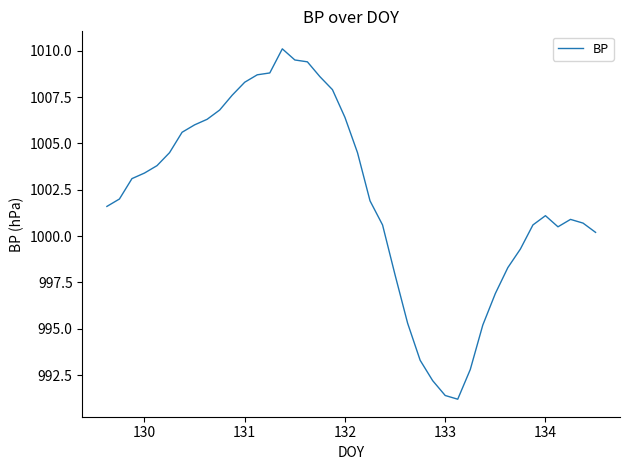

What is the maximum value shown in the chart?

1010.1